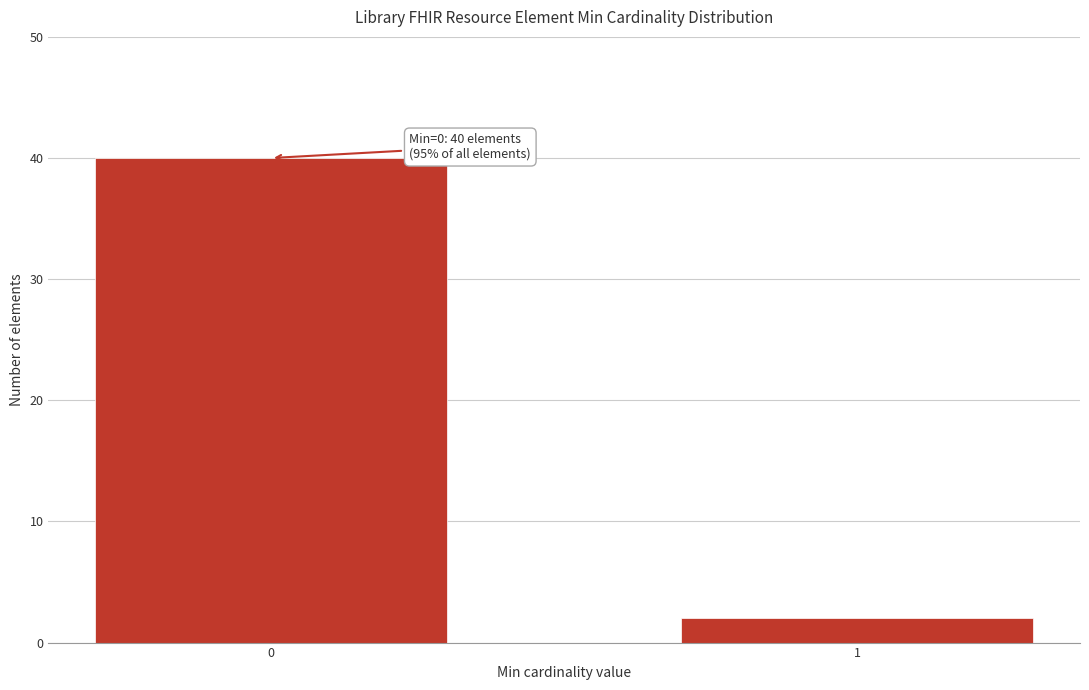

Reading left to right, transcribe all the data shown in this chart.

0=40	1=2